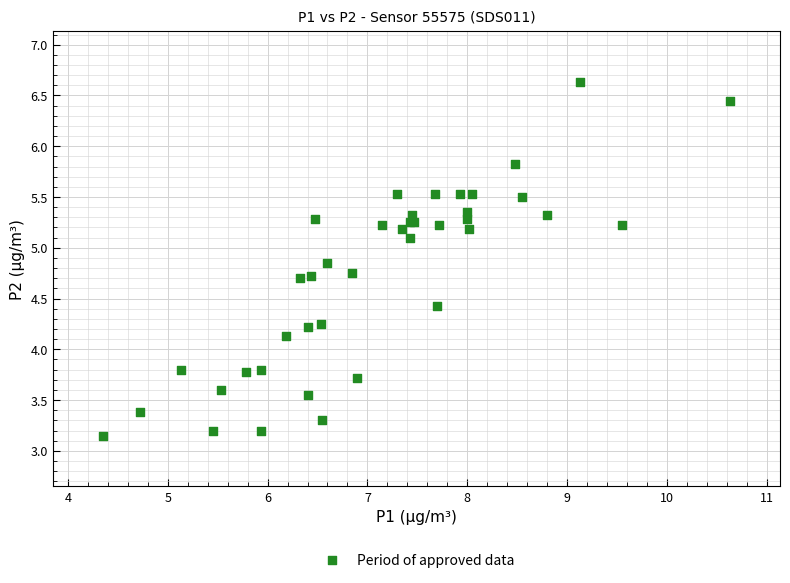

What Y value in the scatter plot is closest to 4?

4.1